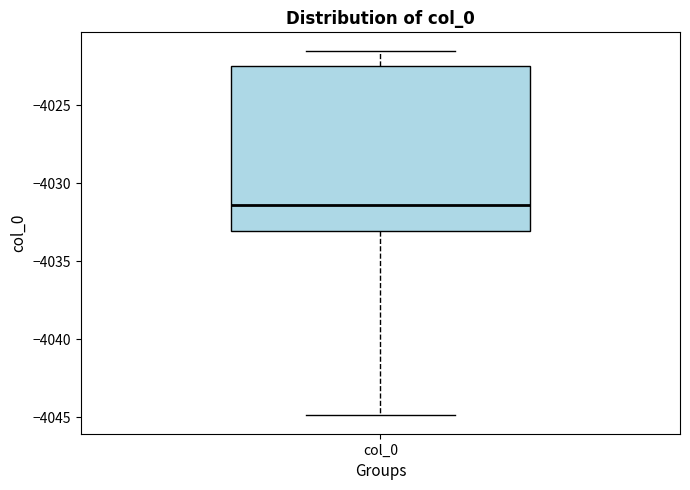

Transcribe this box plot: give where the median line is, the range the box spans, and where the two whiskers end, as read against the y-axis. The values are not printed on the chart, so give them approximately, as read against the axis.

median -4031.5, box -4033.0 to -4022.5, whiskers -4045.0 to -4021.5